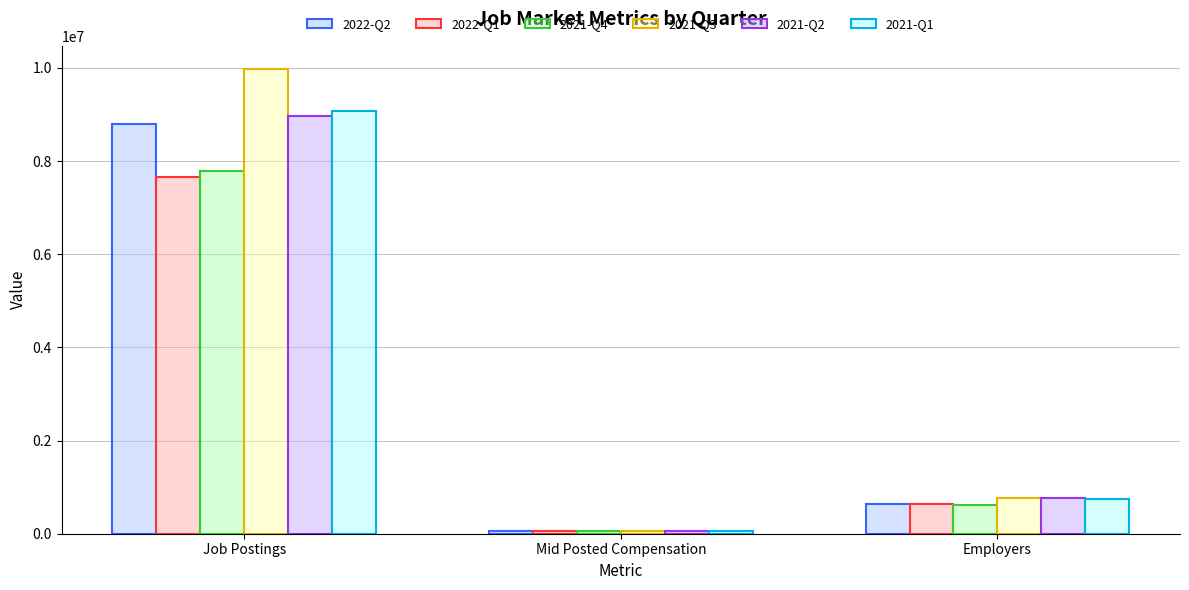

How many series are shown in this chart?

6